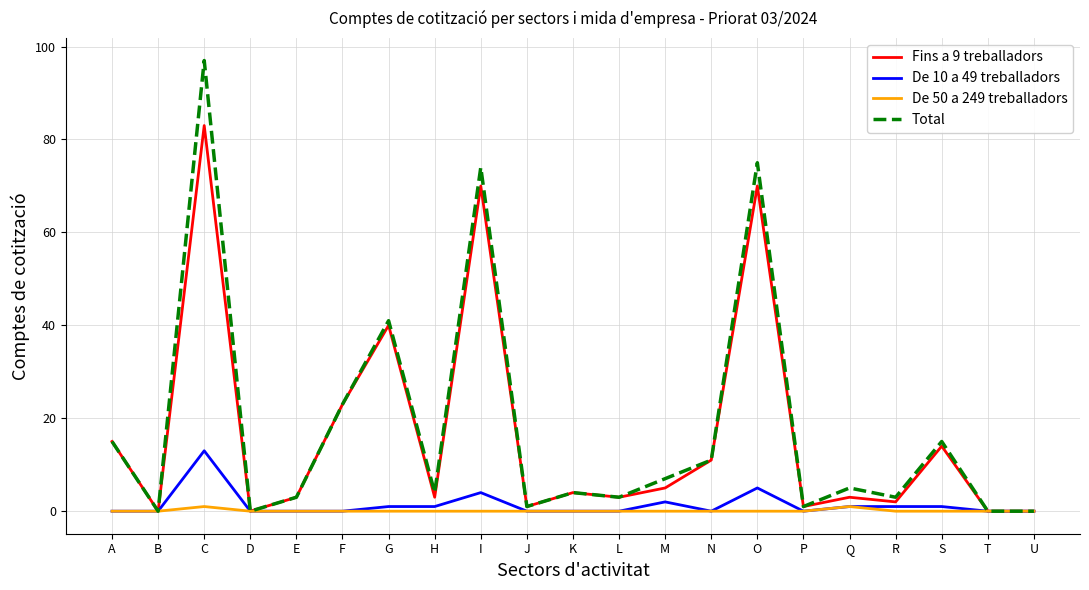

Which series has the largest range (max minus min)?

Total